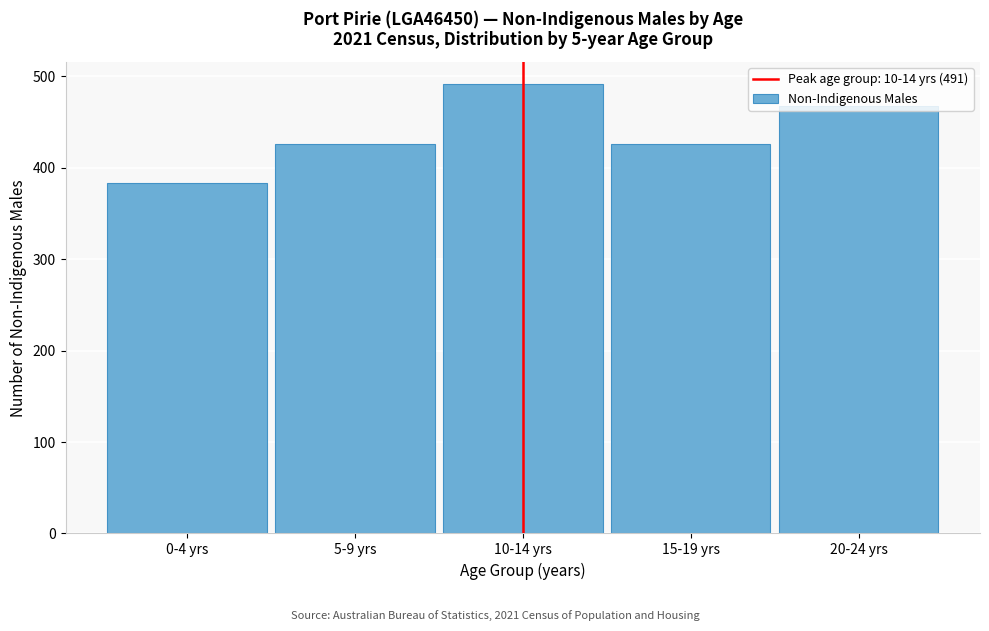

What is the ratio of the value at 15-19 yrs to the value at 20-24 yrs?

0.9